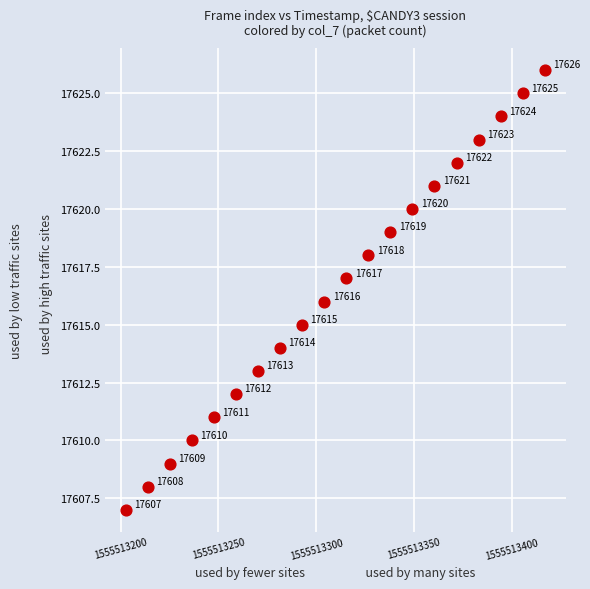

What Y value in the scatter plot is closest to 17616?

17616